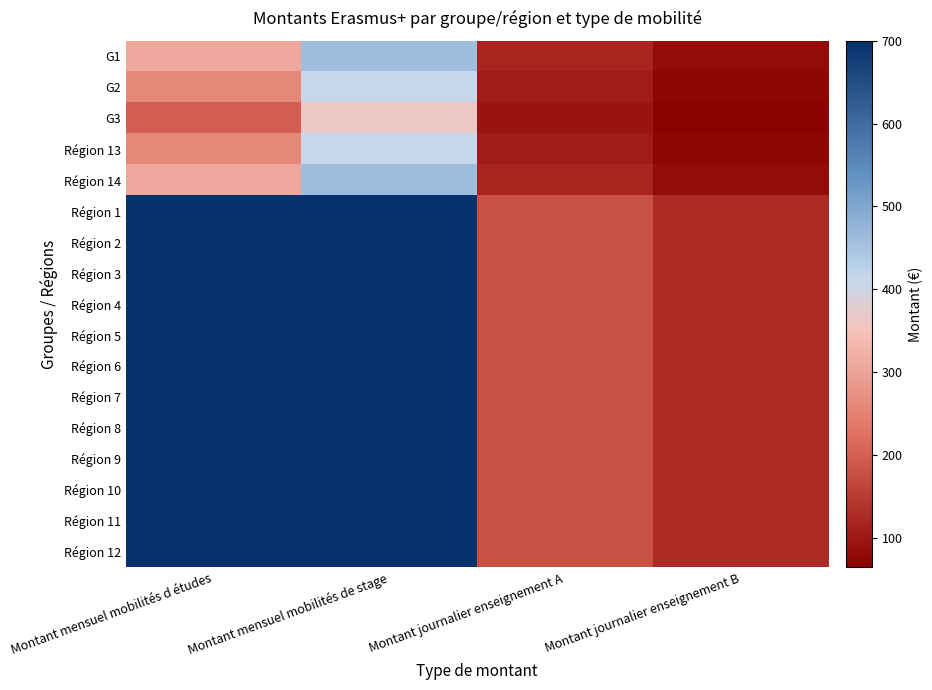

Which series has the largest total across all categories?

Région 1